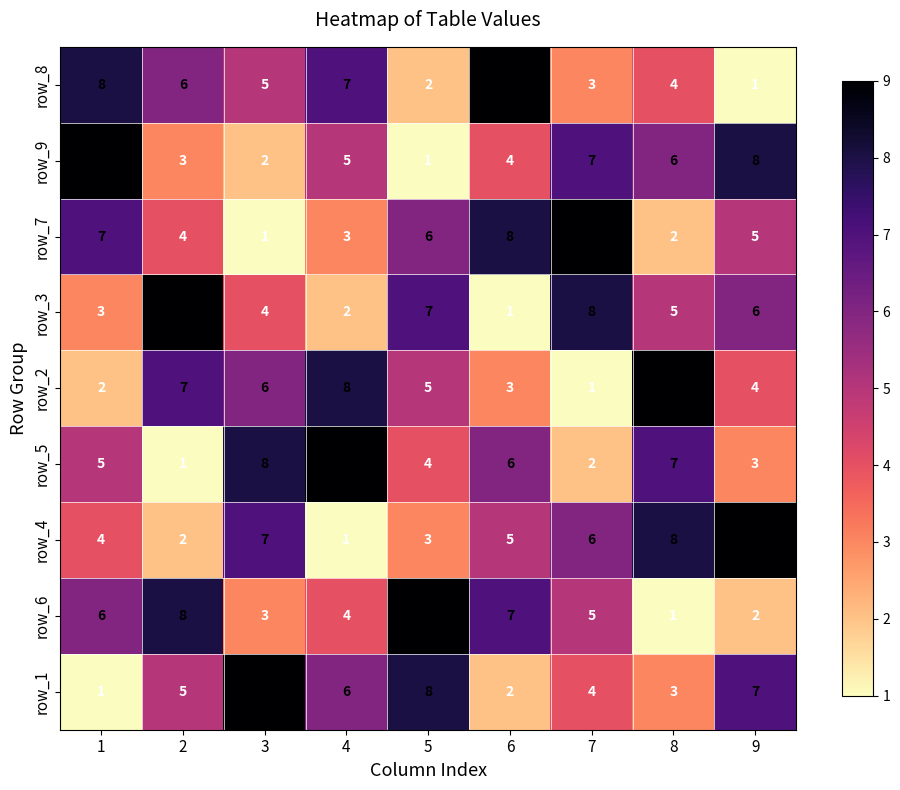

How many values in the row_8 series are below 5?

4